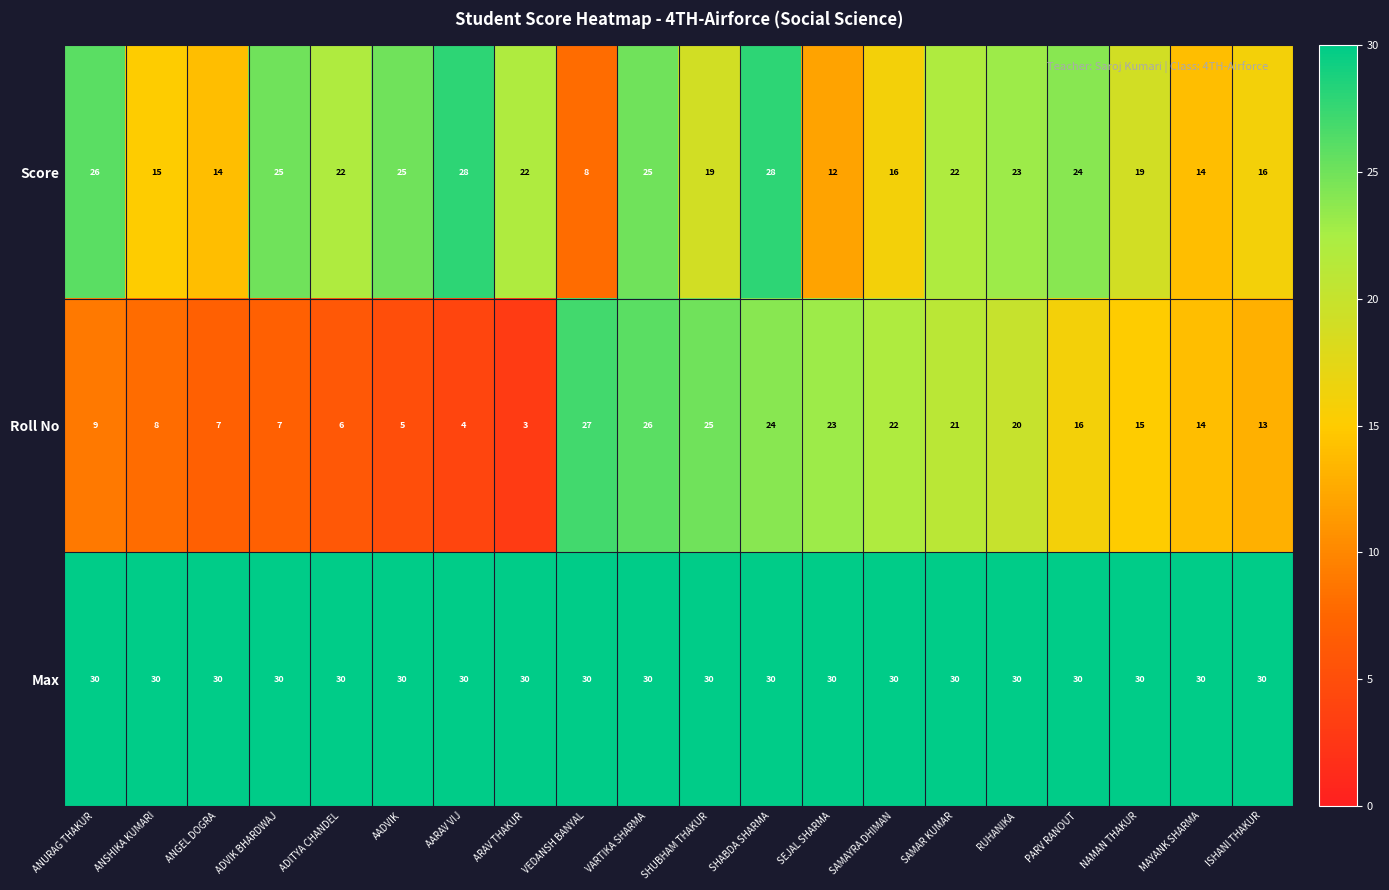

At how many categories does at least one series exceed 9?

20